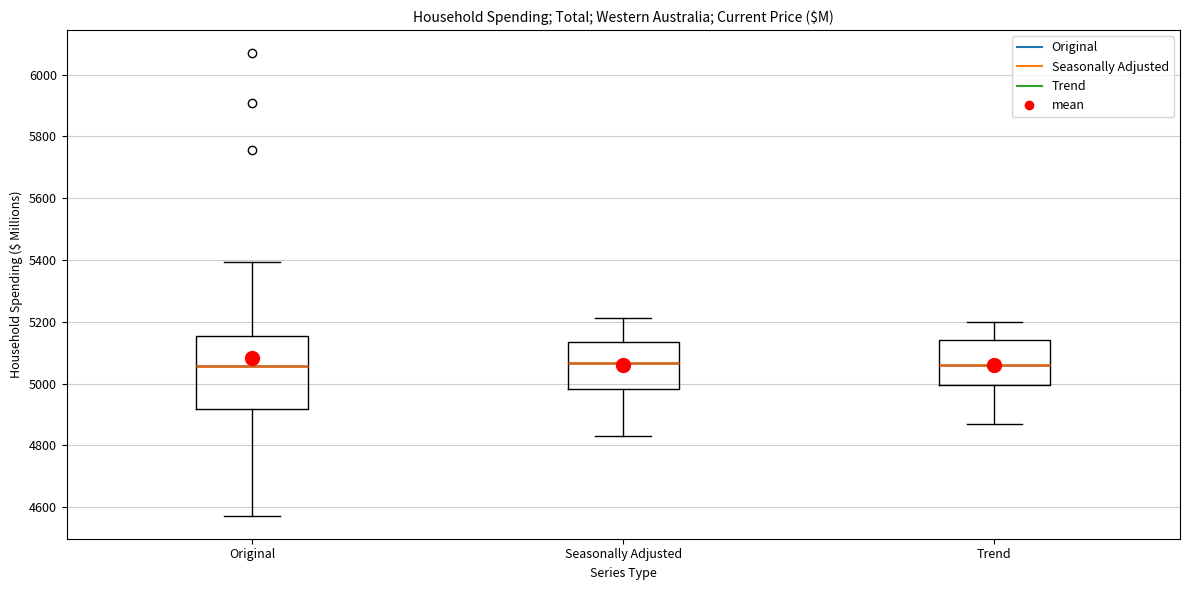

Reading left to right, transcribe this box plot: for each box, give where its median line is, the range the box spans, and where its two whiskers end, as read against the y-axis. The values are not printed on the chart, so give them approximately, as read against the axis.

Original: median 5060, box 4920 to 5160, whiskers 4580 to 5400
Seasonally Adjusted: median 5060, box 4980 to 5140, whiskers 4840 to 5220
Trend: median 5060, box 5000 to 5140, whiskers 4860 to 5200